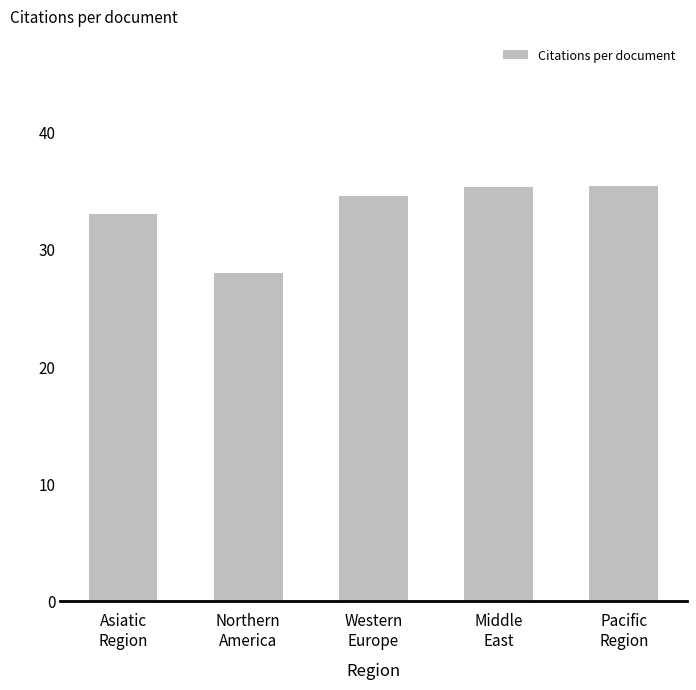

Where does the data first go above 34?

Western
Europe